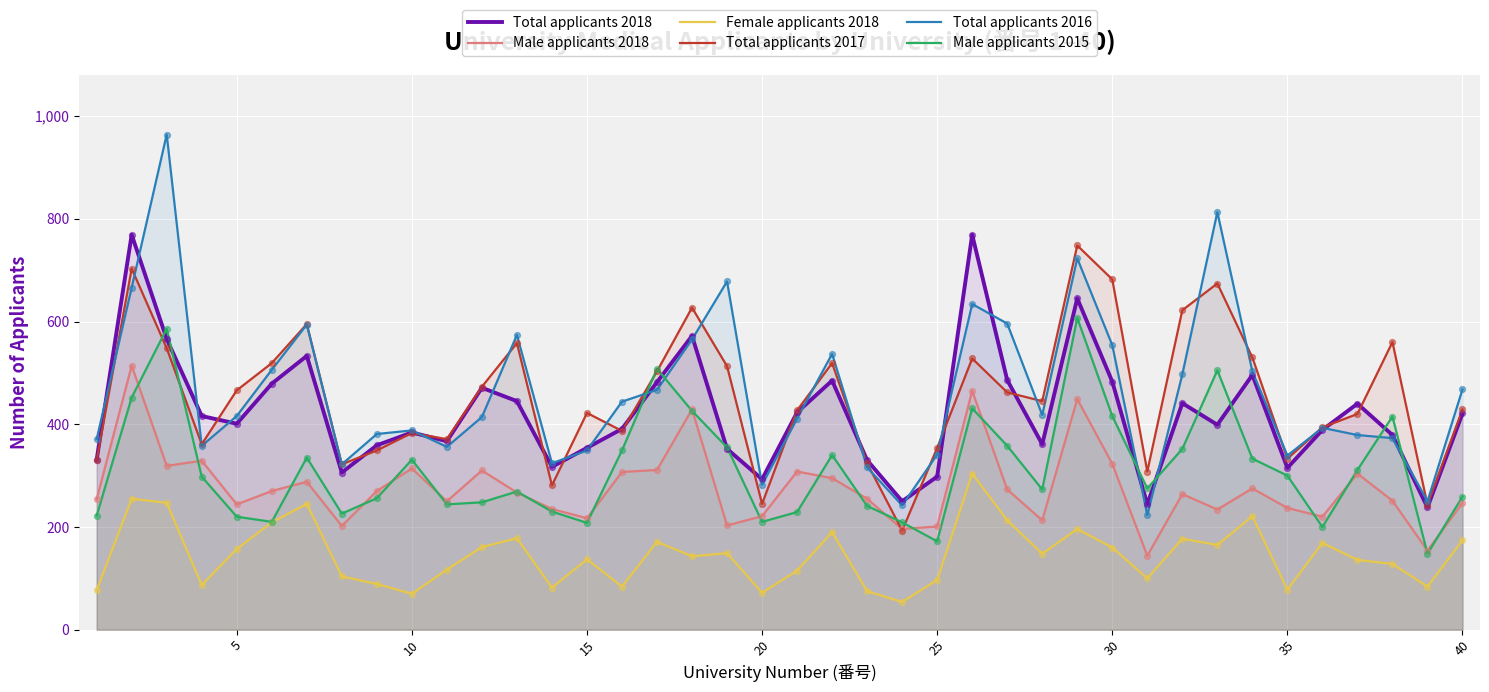

Which series has the widest spread of Y values?

Total applicants 2016